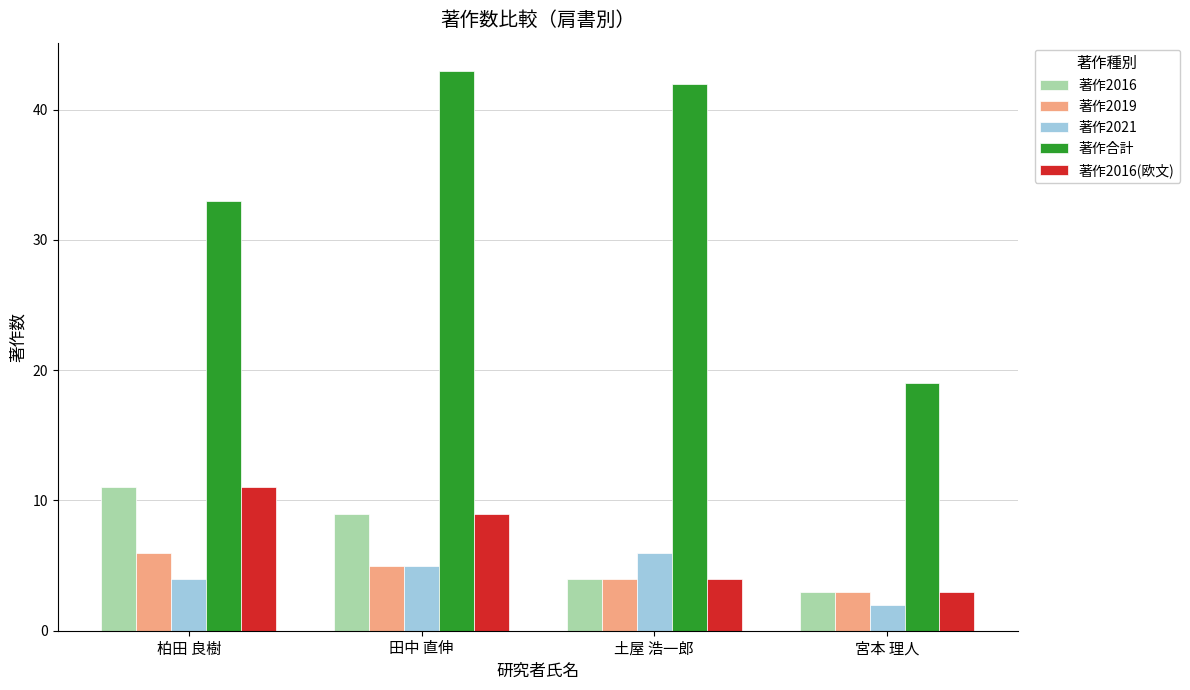

What is the difference between the highest and lowest values at 土屋 浩一郎?

38